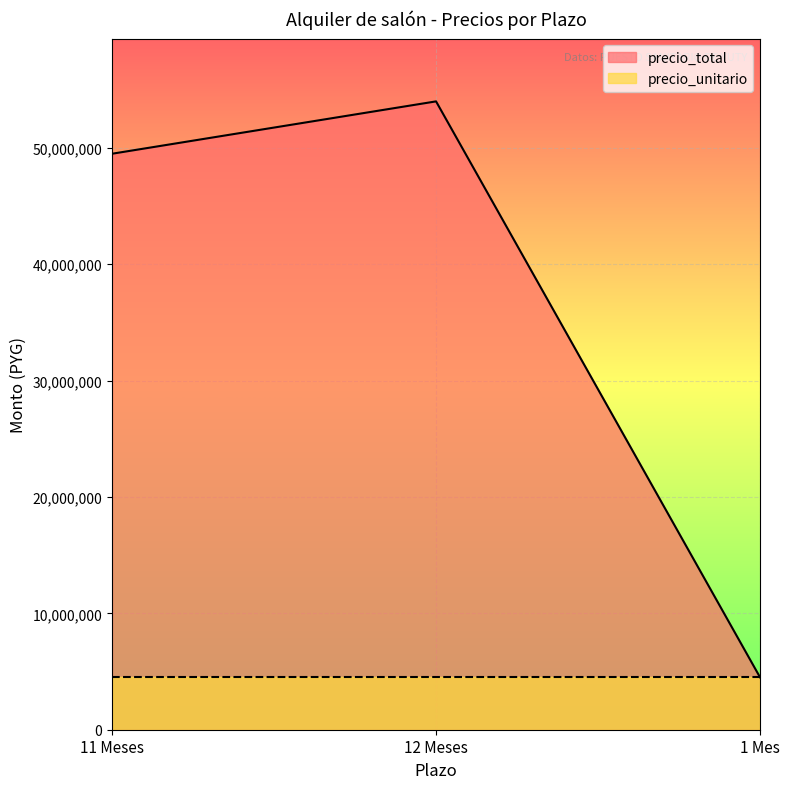

Where does the data first go above 49500000?

12 Meses